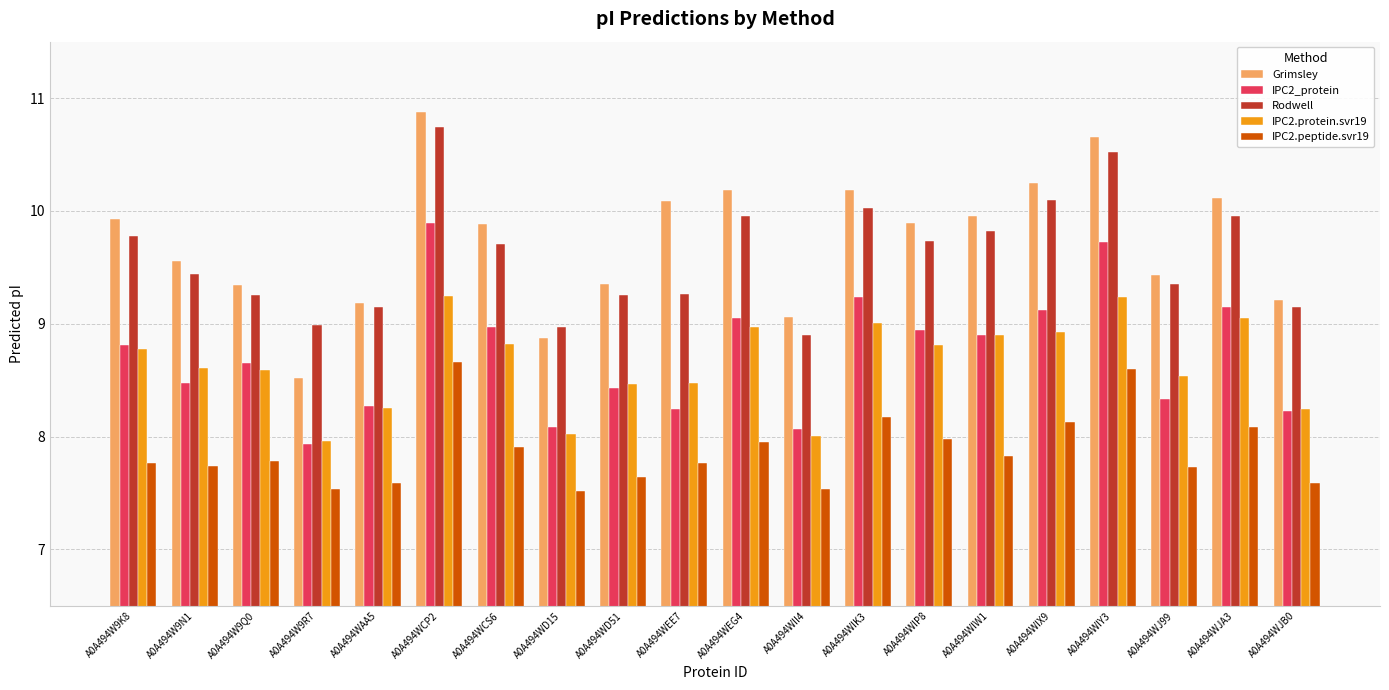

How many bars are there in total?

100